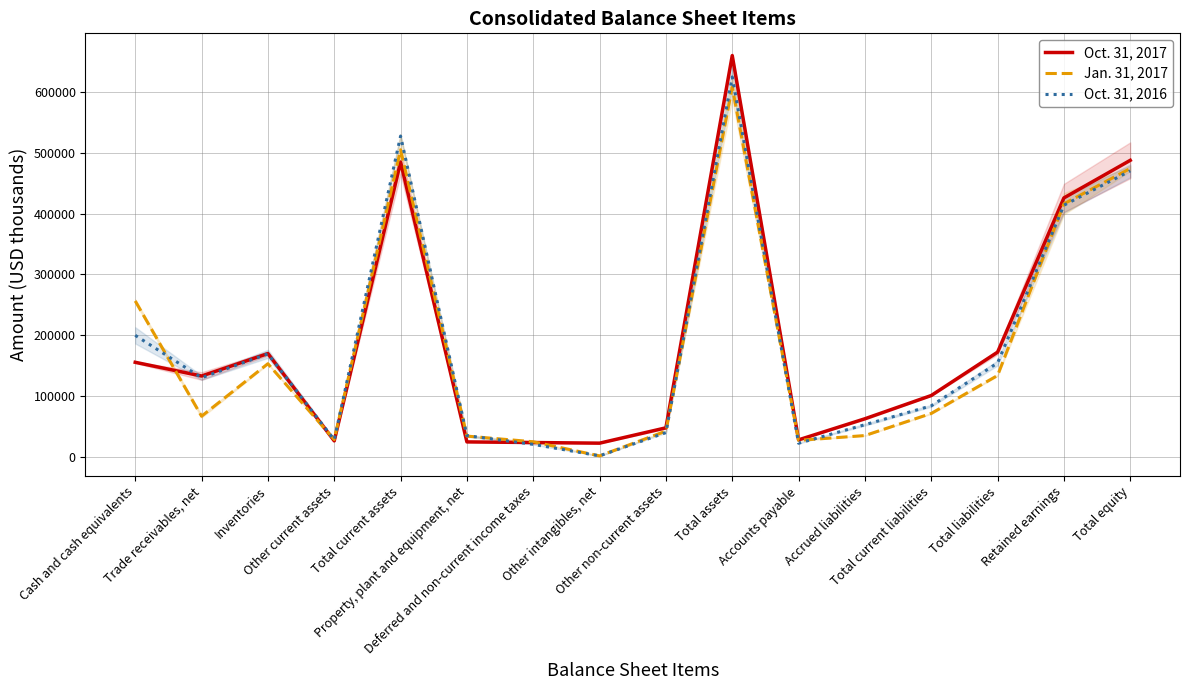

Between which two adjacent categories do Oct. 31, 2017 and Oct. 31, 2016 first intersect?

Cash and cash equivalents and Trade receivables, net